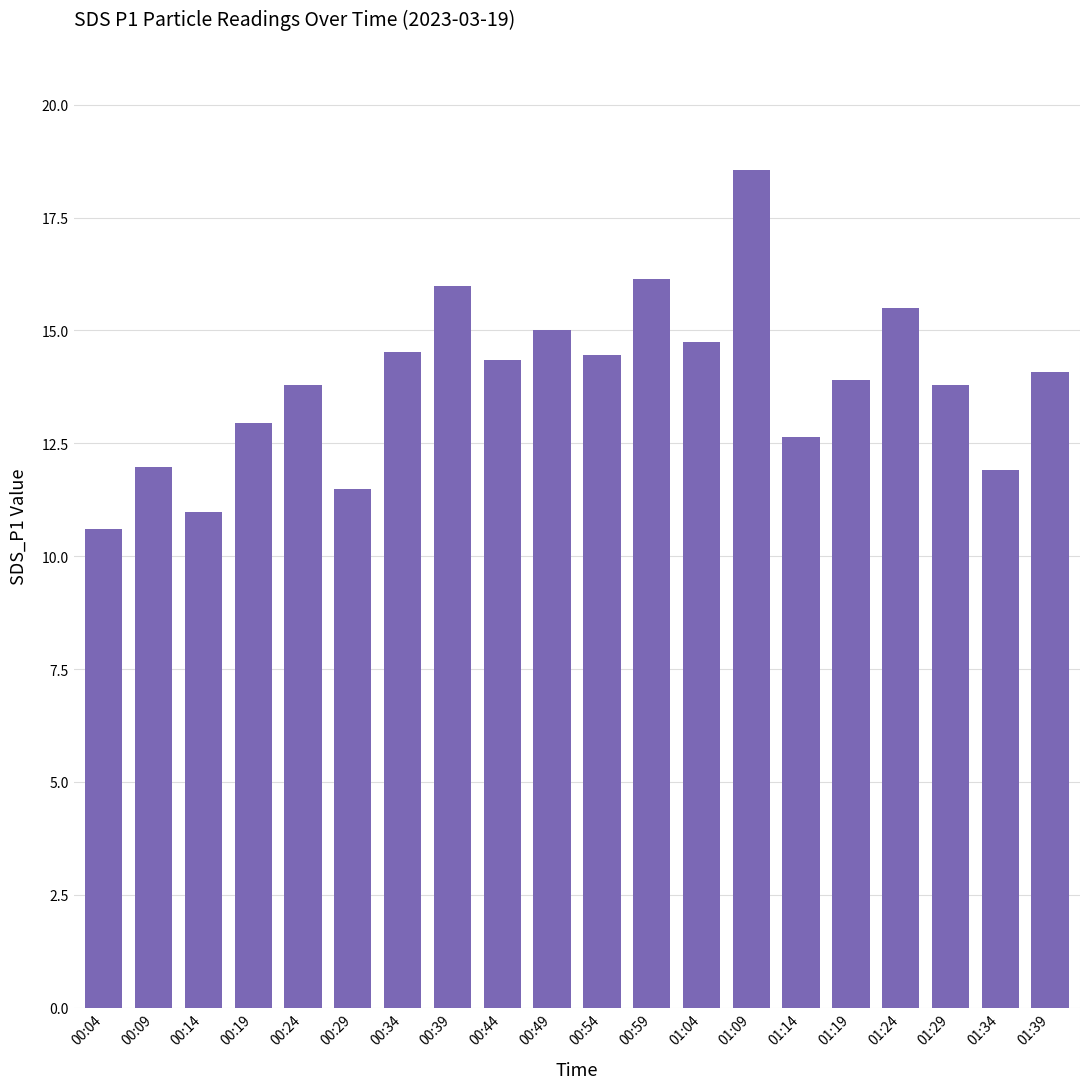

Approximately how many times larger is the value at 00:14 compared to 01:04?

0.7